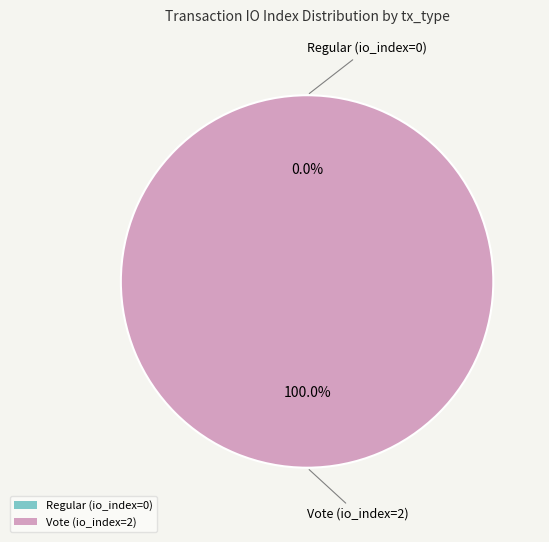

The Vote (io_index=2) slice represents 100% of the pie. True or false?

True